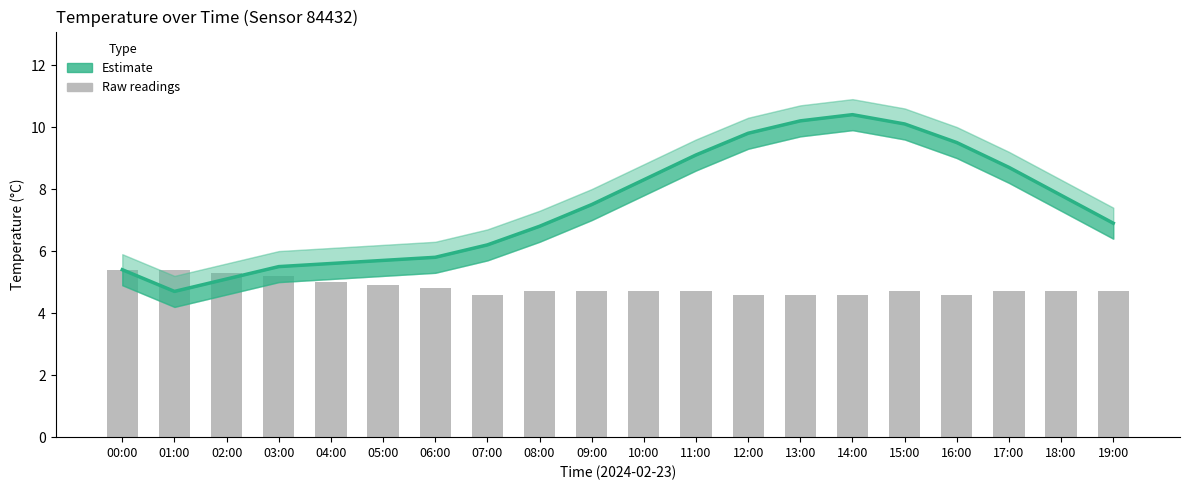

How many values in the Estimate series are below 7?

10